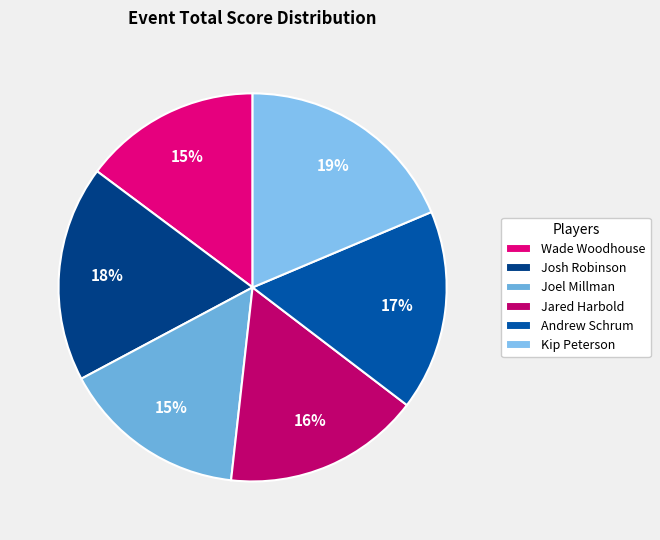

The Joel Millman slice represents 4% of the pie. True or false?

False